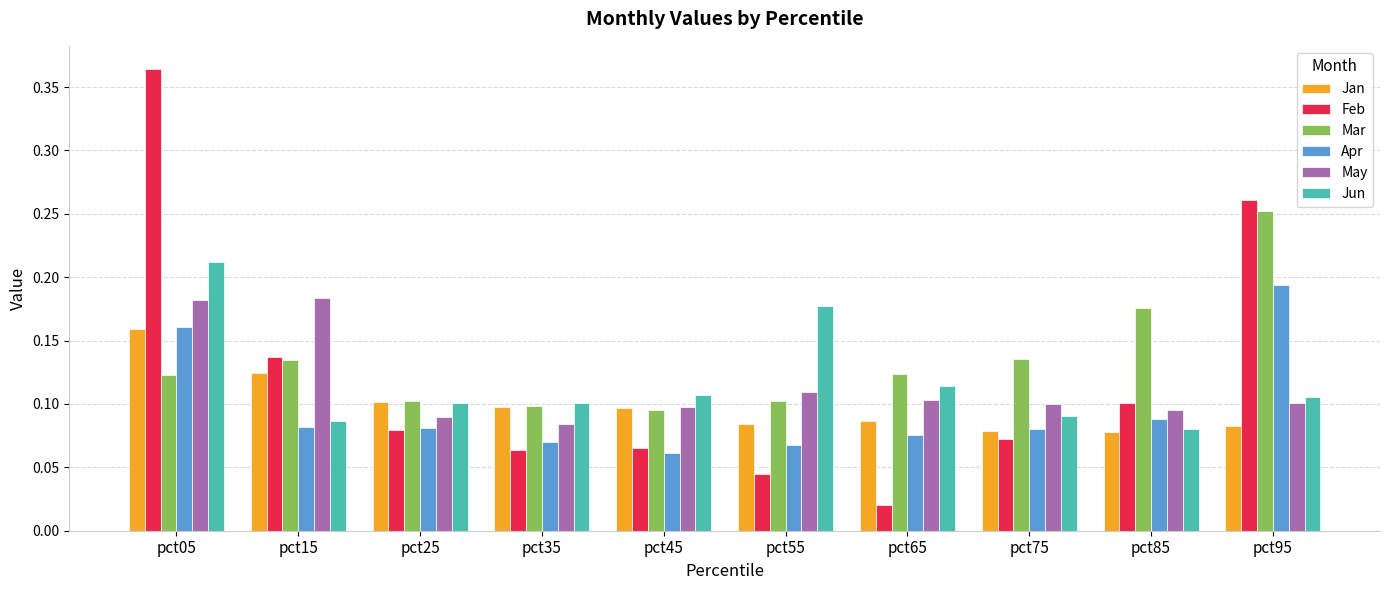

True or false: Jun has a value of 0.2 at pct35.

False